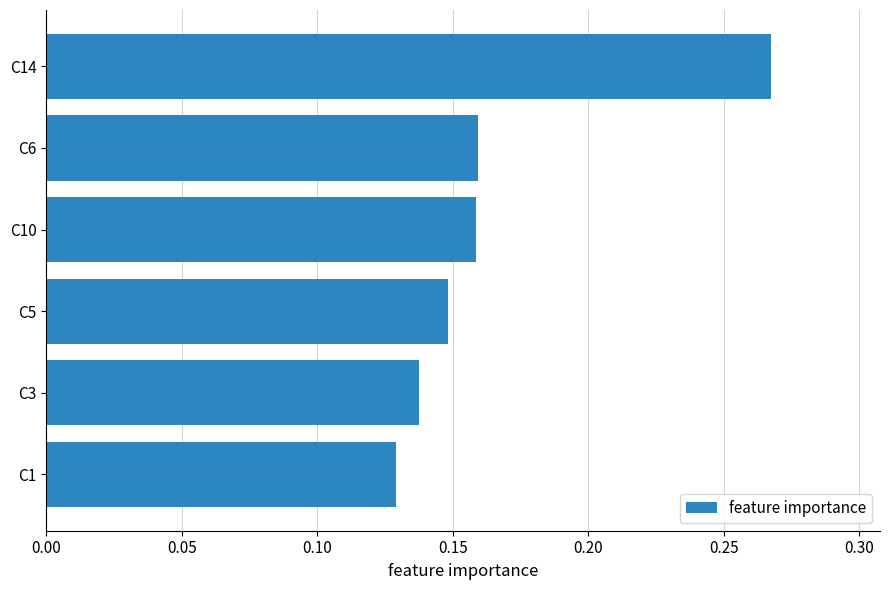

Which category has the highest value across all series?

C14